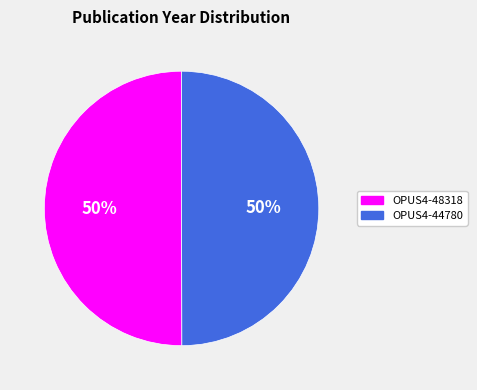

Count the number of slices in the pie.

2